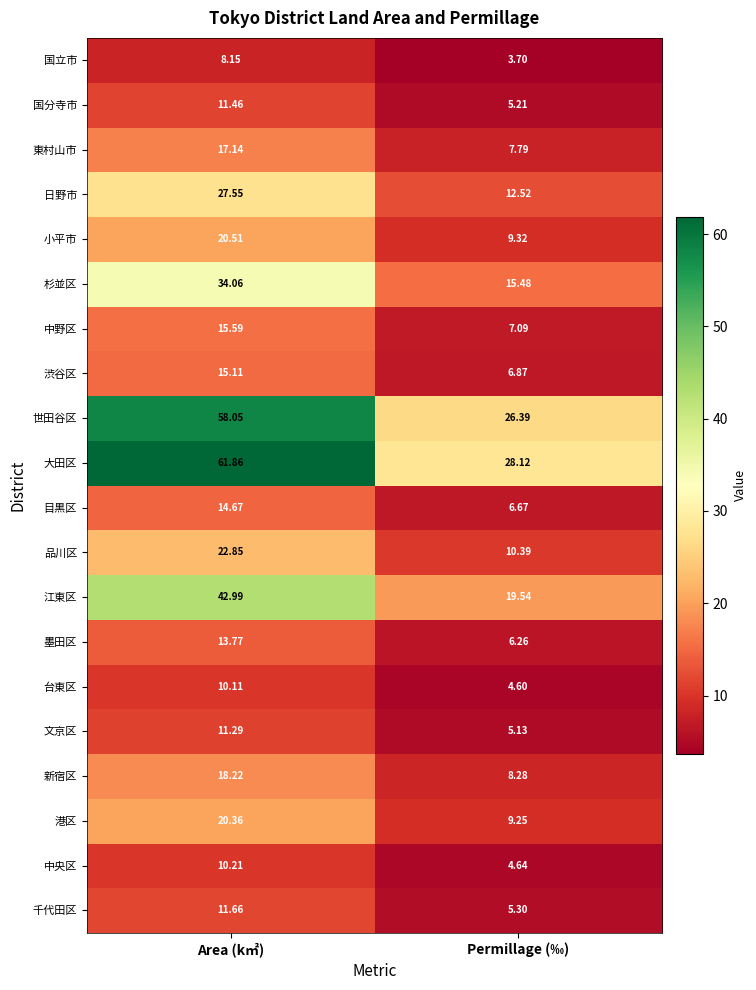

List the series in order of their peak value, highest first.

大田区, 世田谷区, 江東区, 杉並区, 日野市, 品川区, 小平市, 港区, 新宿区, 東村山市, 中野区, 渋谷区, 目黒区, 墨田区, 千代田区, 国分寺市, 文京区, 中央区, 台東区, 国立市